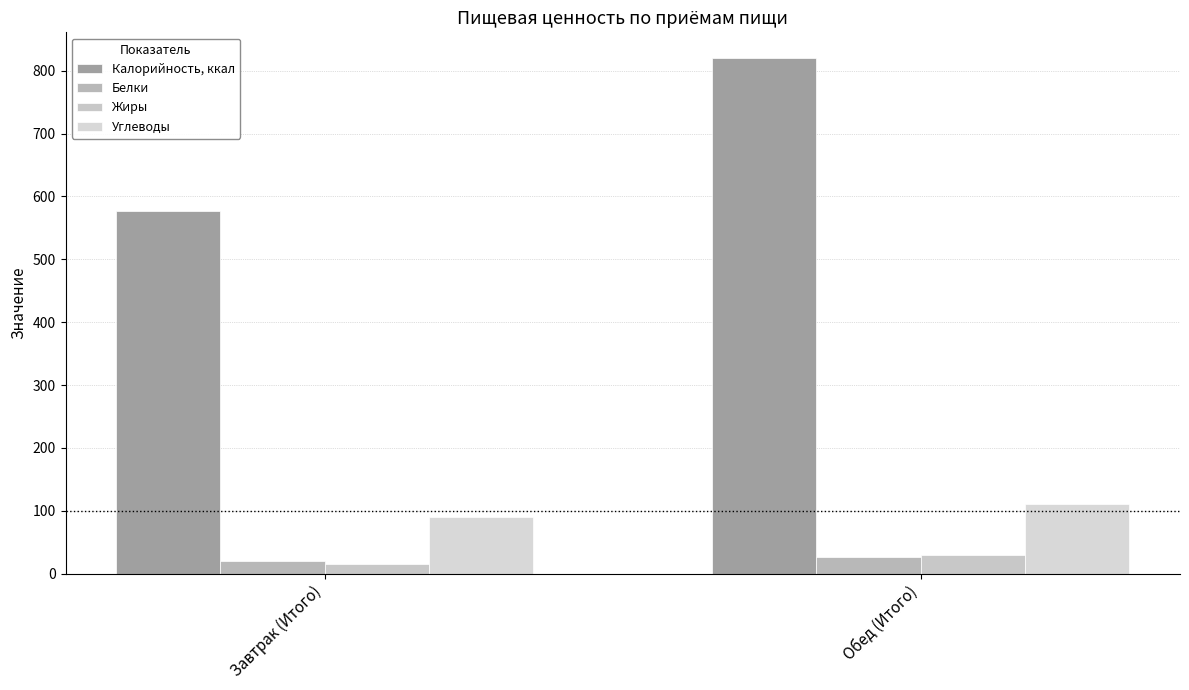

True or false: Углеводы has a value of 142.5 at Завтрак (Итого).

False